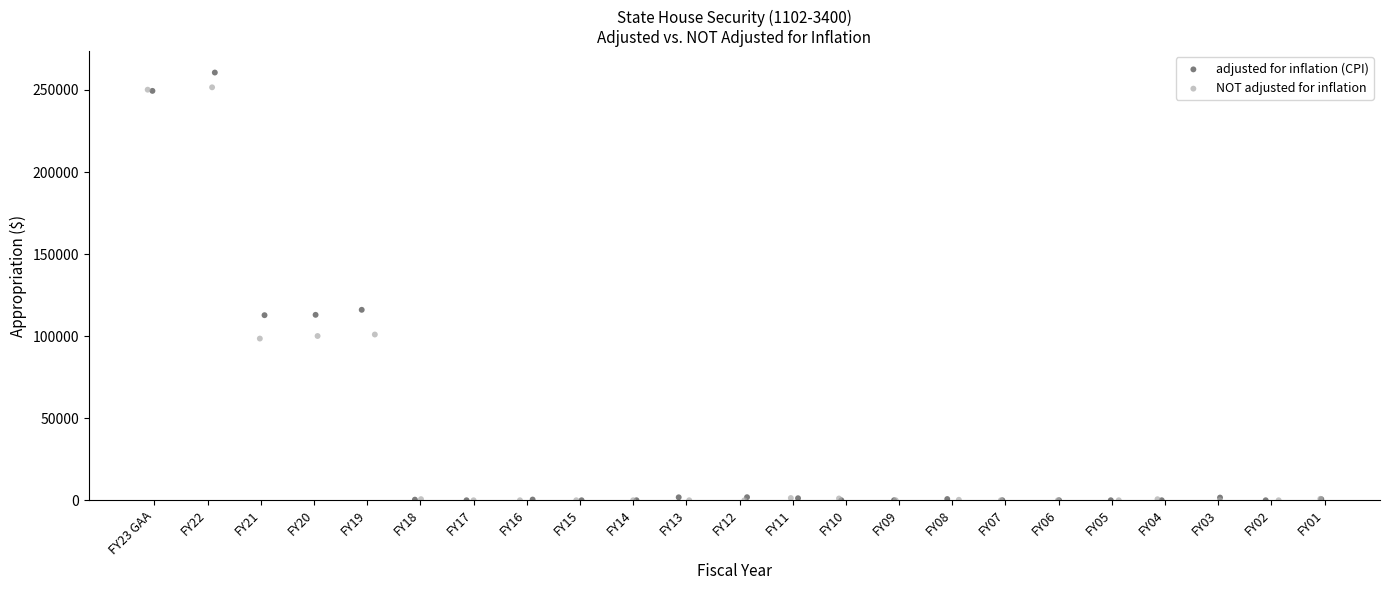

Which series reaches the maximum Y coordinate?

adjusted for inflation (CPI)